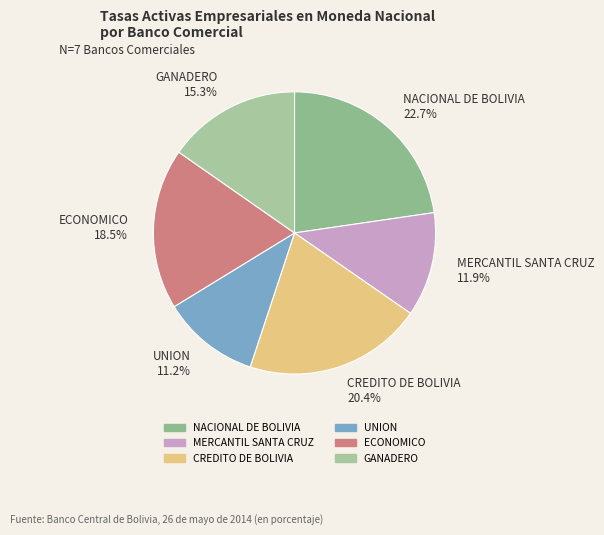

What is the ratio of the value at MERCANTIL SANTA CRUZ 11.9% to the value at CREDITO DE BOLIVIA 20.4%?

0.6